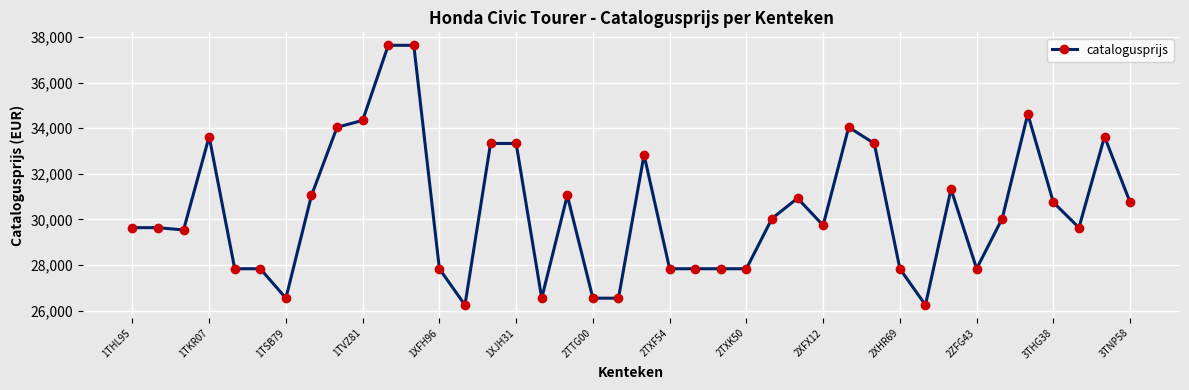

What is the difference between the maximum and minimum values?

11380